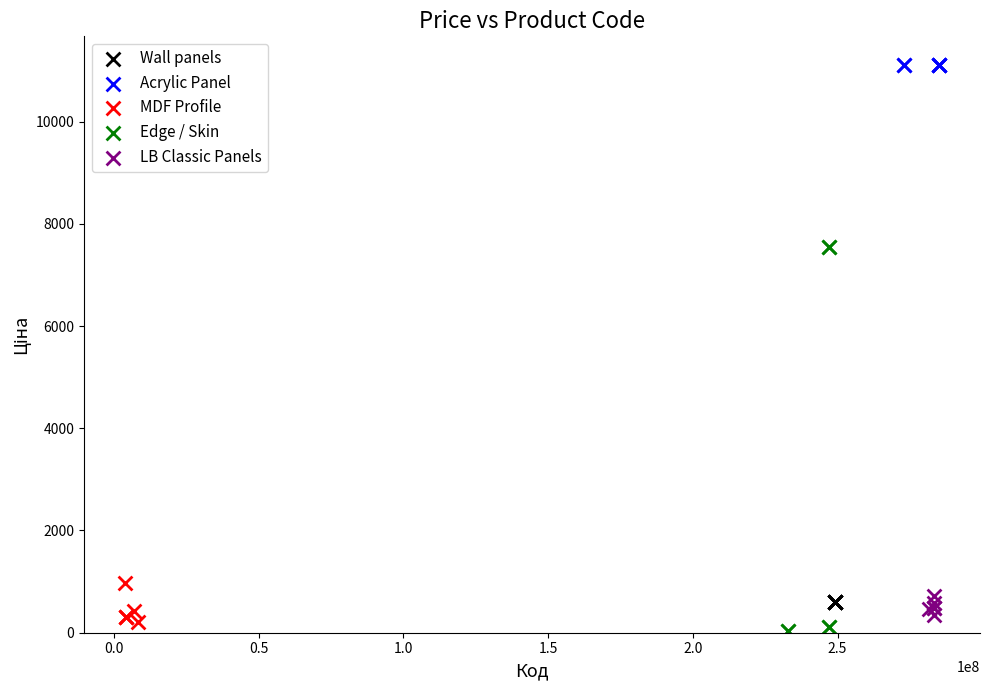

Which series contains the highest Y value?

Acrylic Panel